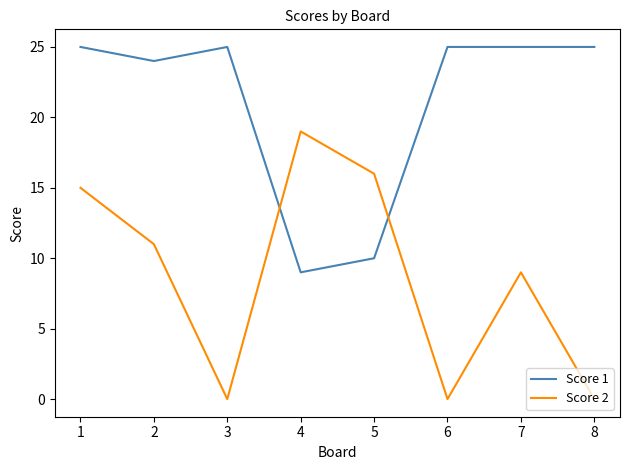

Which series has the widest spread of values?

Score 2